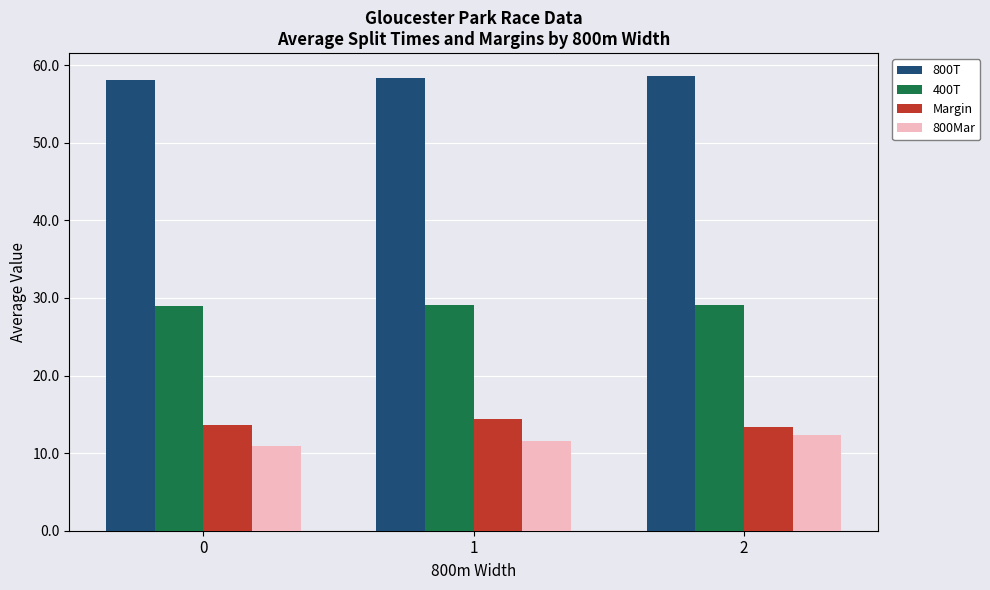

Does the chart contain any negative values?

No